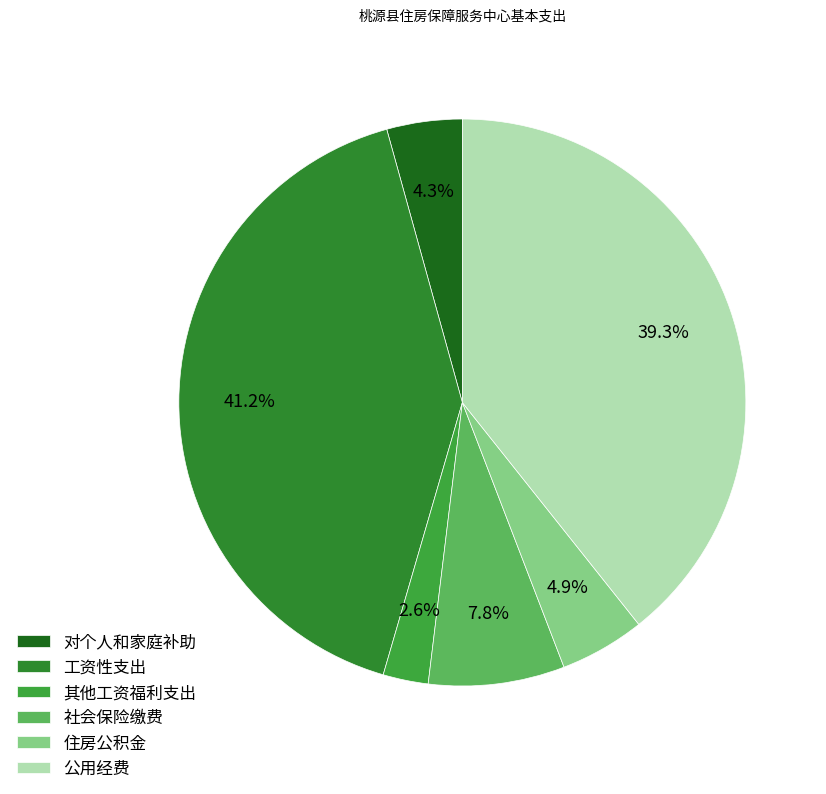

Is it true that 对个人和家庭补助 is 4% of the pie?

True